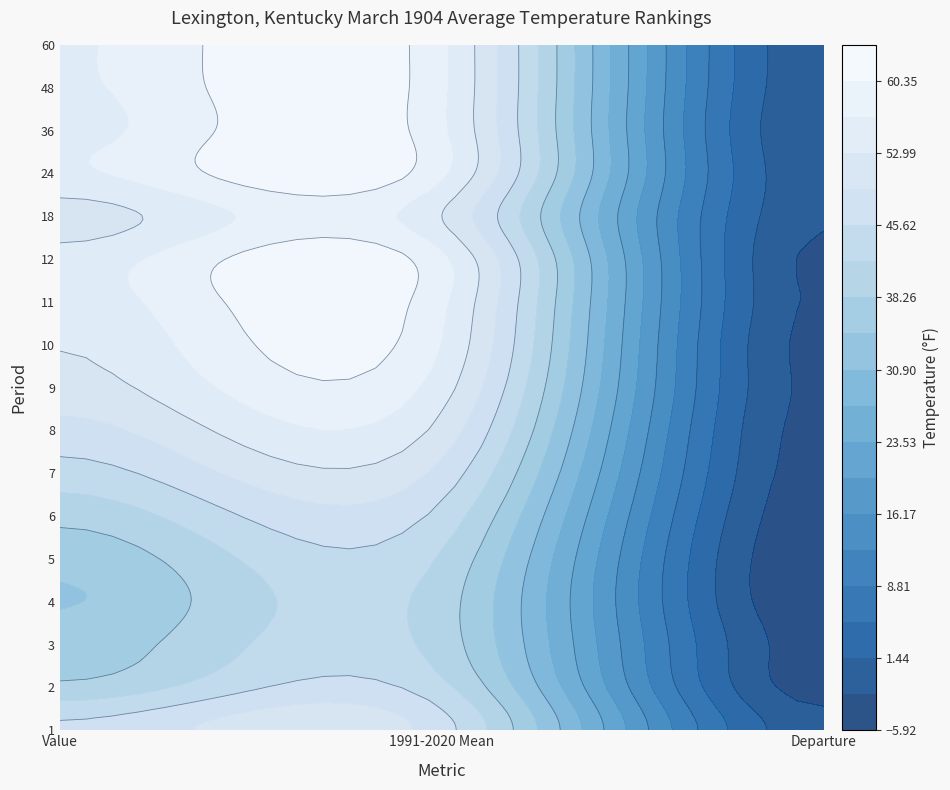

What value does the 7 series have at 0?

44.0